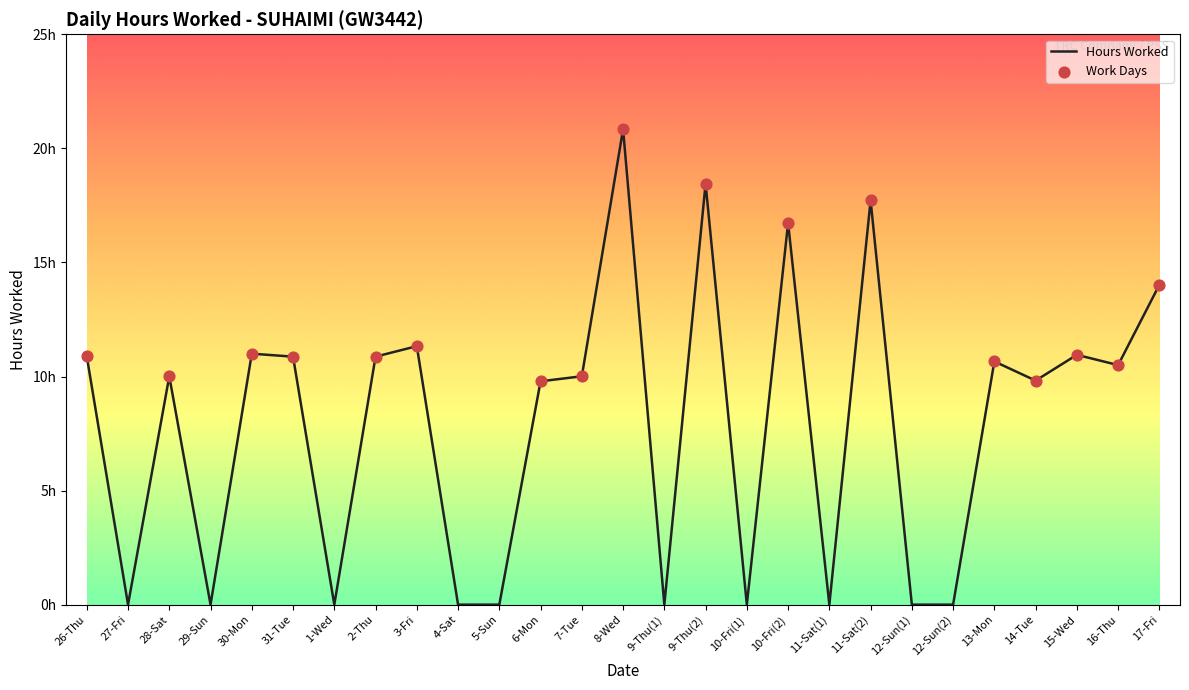

Is this an area chart (filled region under the line)?

No